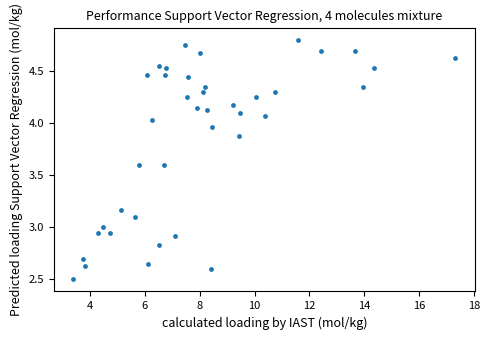

What is the range of X values (max minus min)?

13.9